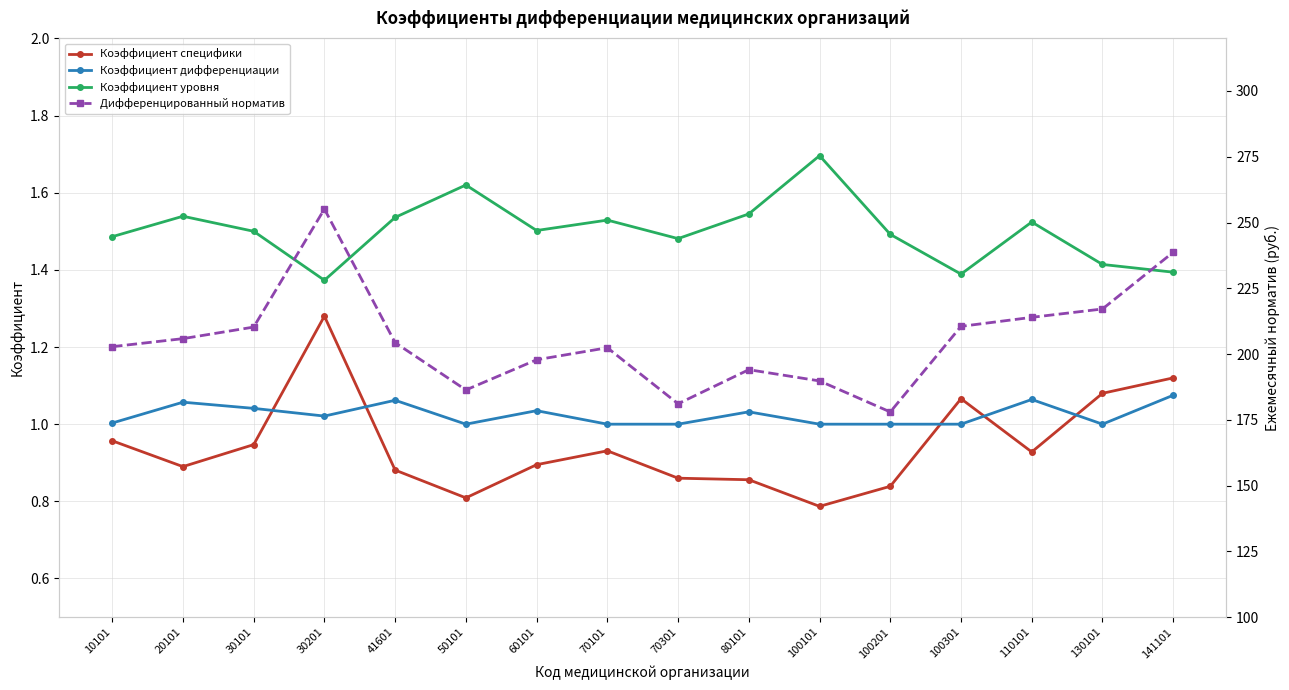

What value does the Коэффициент специфики series have at 100301?

1.1